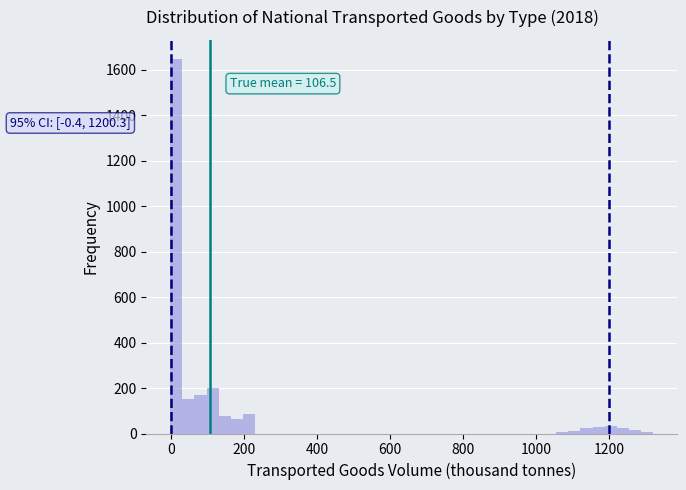

Around what value on the x-axis is the tallest bar? Give the approximate position of its centre, as read against the axis.

20